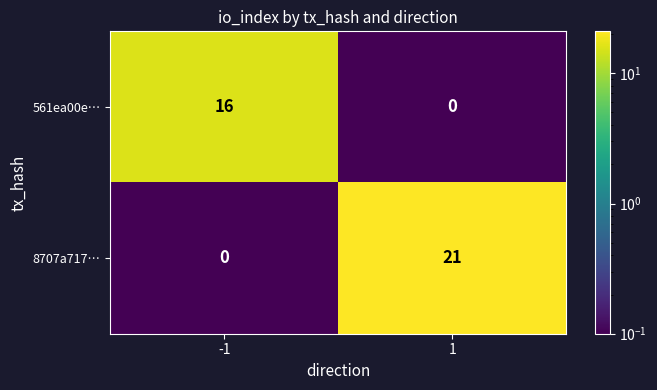

Which series changed the most between -1 and 1?

8707a717…